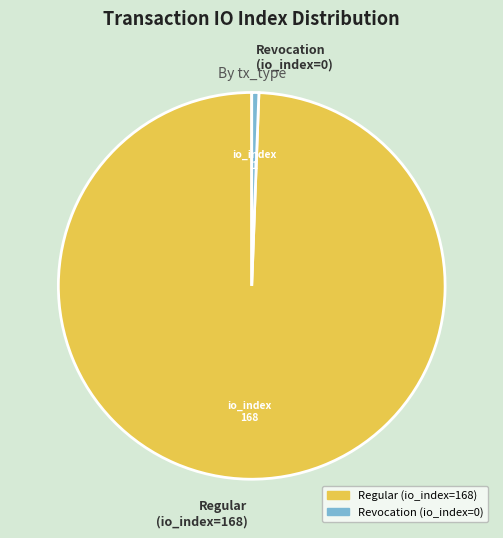

Count the number of slices in the pie.

2